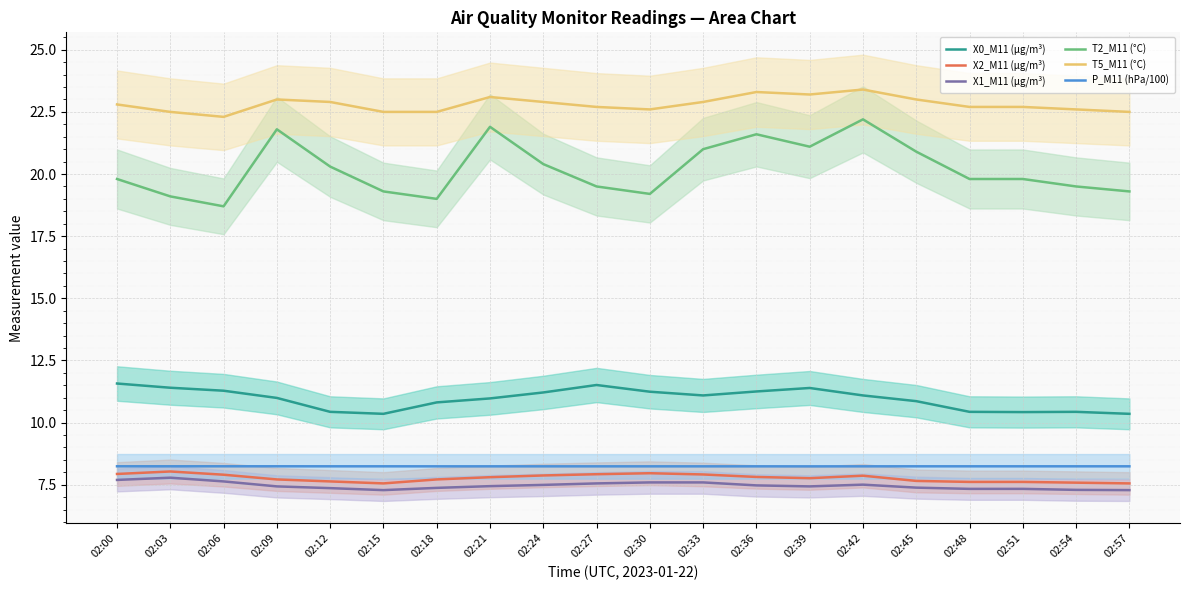

Reading left to right, list all the values displayed in this chart.

X0_M11 (μg/m³): 02:00=11.6	02:03=11.4	02:06=11.3	02:09=11.0	02:12=10.4	02:15=10.3	02:18=10.8	02:21=11.0	02:24=11.2	02:27=11.5	02:30=11.2	02:33=11.1	02:36=11.2	02:39=11.4	02:42=11.1	02:45=10.9	02:48=10.4	02:51=10.4	02:54=10.4	02:57=10.3
X2_M11 (μg/m³): 02:00=7.9	02:03=8.0	02:06=7.9	02:09=7.7	02:12=7.6	02:15=7.5	02:18=7.7	02:21=7.8	02:24=7.9	02:27=7.9	02:30=8.0	02:33=7.9	02:36=7.8	02:39=7.8	02:42=7.9	02:45=7.7	02:48=7.6	02:51=7.6	02:54=7.6	02:57=7.5
X1_M11 (μg/m³): 02:00=7.7	02:03=7.8	02:06=7.6	02:09=7.4	02:12=7.4	02:15=7.3	02:18=7.4	02:21=7.4	02:24=7.5	02:27=7.5	02:30=7.6	02:33=7.6	02:36=7.5	02:39=7.4	02:42=7.5	02:45=7.4	02:48=7.3	02:51=7.3	02:54=7.3	02:57=7.3
T2_M11 (°C): 02:00=19.8	02:03=19.1	02:06=18.7	02:09=21.8	02:12=20.3	02:15=19.3	02:18=19.0	02:21=21.9	02:24=20.4	02:27=19.5	02:30=19.2	02:33=21.0	02:36=21.6	02:39=21.1	02:42=22.2	02:45=20.9	02:48=19.8	02:51=19.8	02:54=19.5	02:57=19.3
T5_M11 (°C): 02:00=22.8	02:03=22.5	02:06=22.3	02:09=23.0	02:12=22.9	02:15=22.5	02:18=22.5	02:21=23.1	02:24=22.9	02:27=22.7	02:30=22.6	02:33=22.9	02:36=23.3	02:39=23.2	02:42=23.4	02:45=23.0	02:48=22.7	02:51=22.7	02:54=22.6	02:57=22.5
P_M11 (hPa/100): 02:00=8.2	02:03=8.2	02:06=8.2	02:09=8.2	02:12=8.2	02:15=8.2	02:18=8.2	02:21=8.2	02:24=8.2	02:27=8.2	02:30=8.2	02:33=8.2	02:36=8.2	02:39=8.2	02:42=8.2	02:45=8.2	02:48=8.2	02:51=8.2	02:54=8.2	02:57=8.2